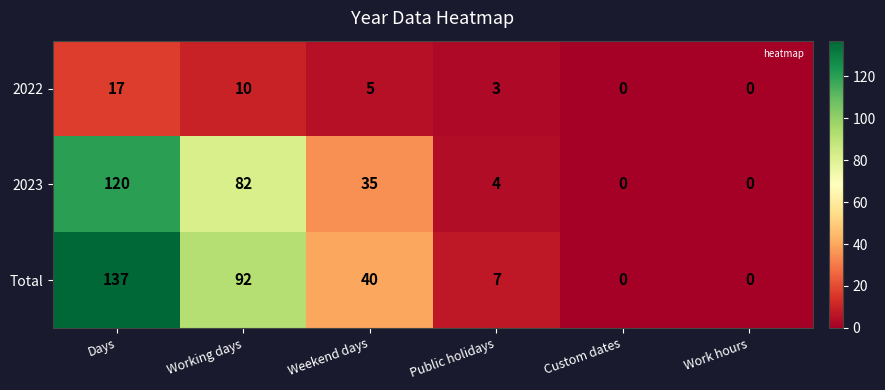

How many categories are shown in the chart?

6